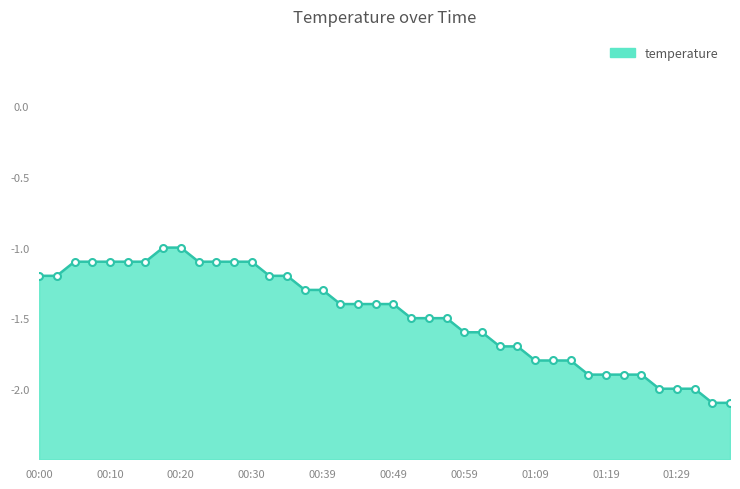

Reading left to right, extract all data points from this chart.

-1.2	-1.2	-1.1	-1.1	-1.1	-1.1	-1.1	-1.0	-1.0	-1.1	-1.1	-1.1	-1.1	-1.2	-1.2	-1.3	-1.3	-1.4	-1.4	-1.4	-1.4	-1.5	-1.5	-1.5	-1.6	-1.6	-1.7	-1.7	-1.8	-1.8	-1.8	-1.9	-1.9	-1.9	-1.9	-2.0	-2.0	-2.0	-2.1	-2.1